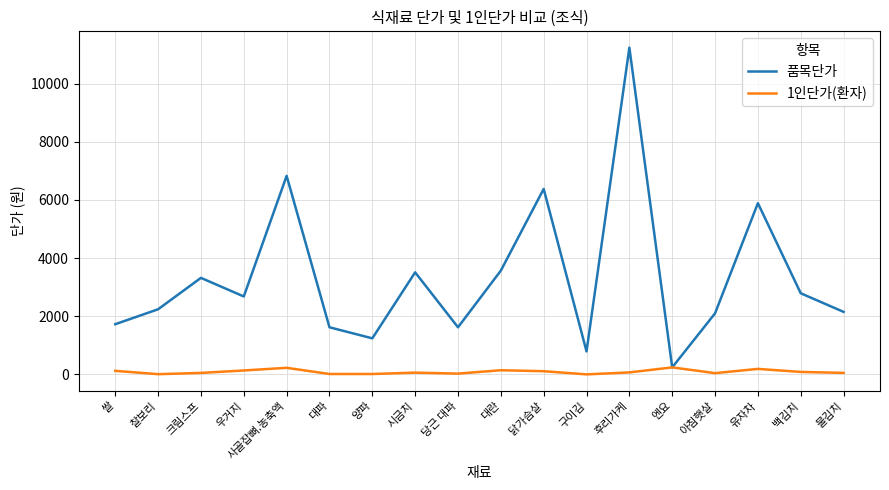

Which series has the largest total across all categories?

품목단가